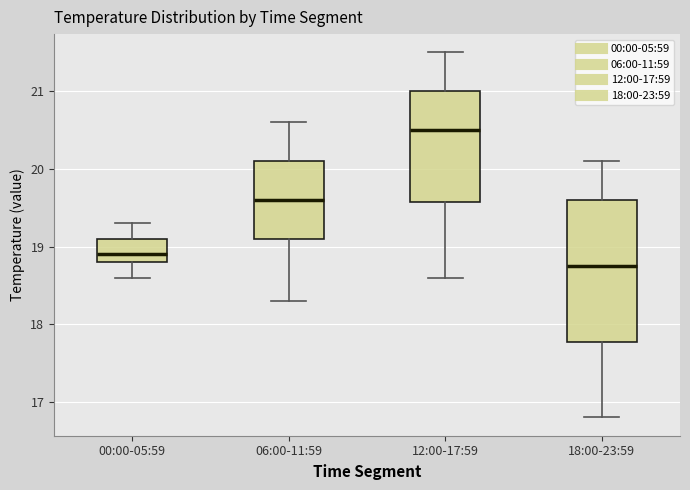

Where does the upper whisker of the box for 12:00-17:59 end on the y-axis? The values are not printed on the chart, so give them approximately, as read against the axis.

21.5